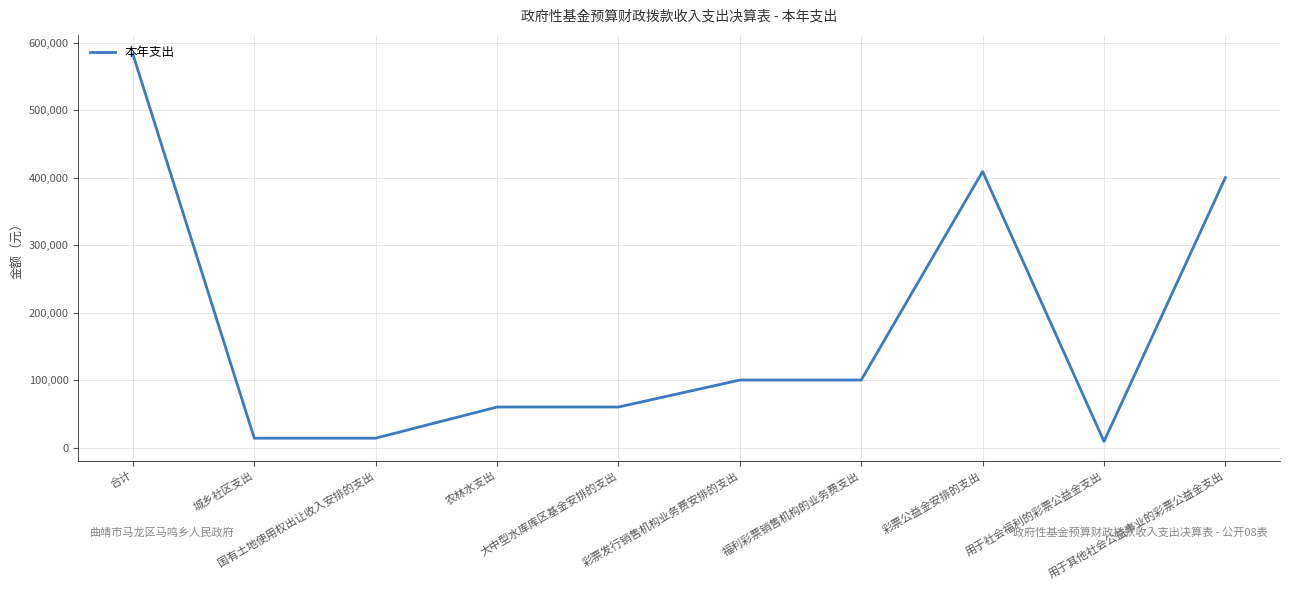

What is the difference between the maximum and minimum values?

573836